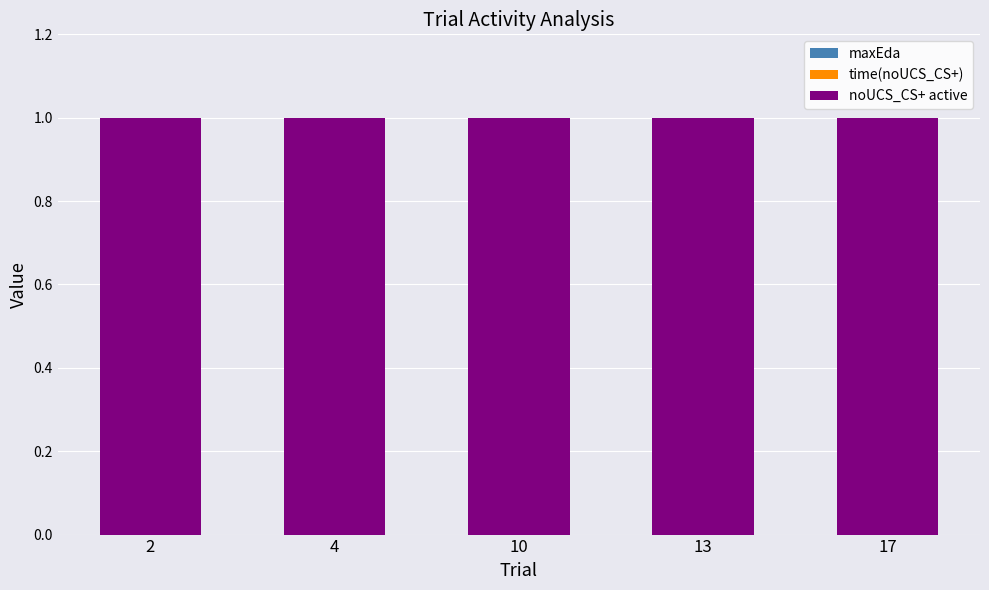

At how many categories does at least one series exceed 0?

5